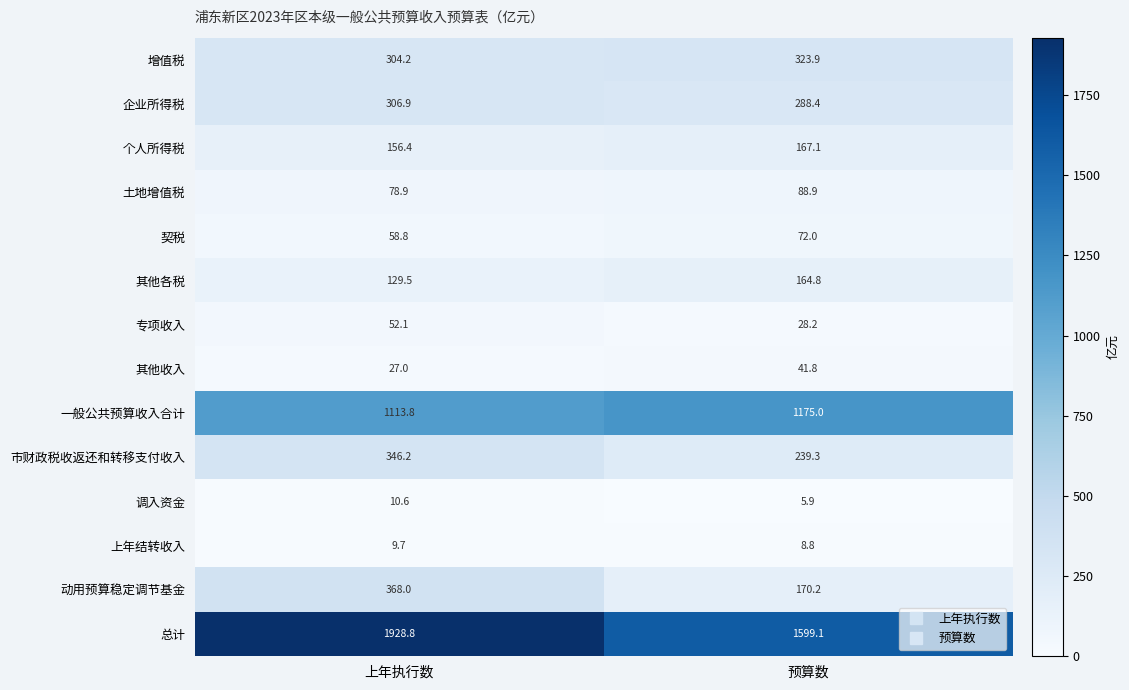

How many categories are shown in the chart?

2